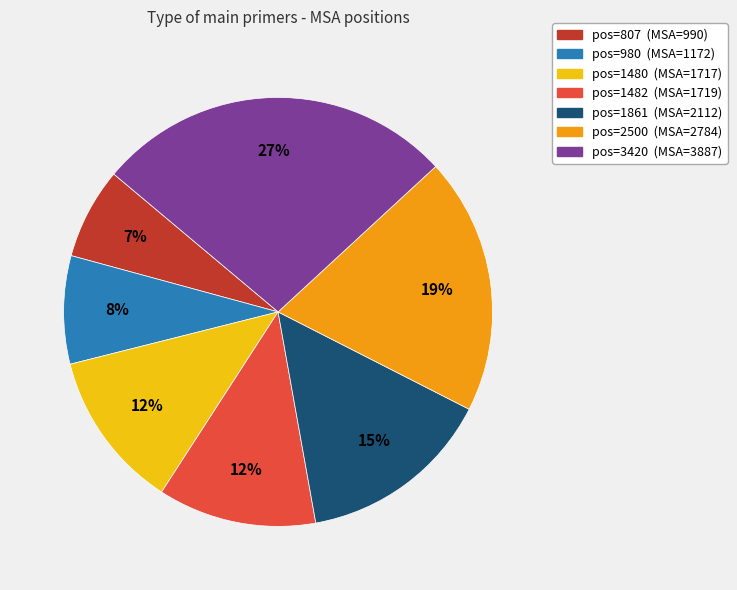

To the nearest percent, what is the difference between the largest and smallest slice percentages?

20%